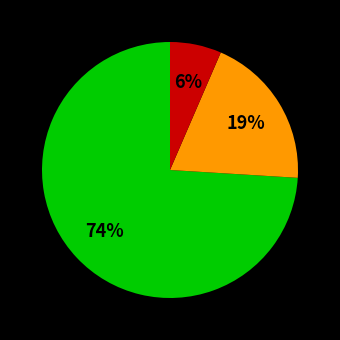

To the nearest percent, what is the average slice percentage?

33%